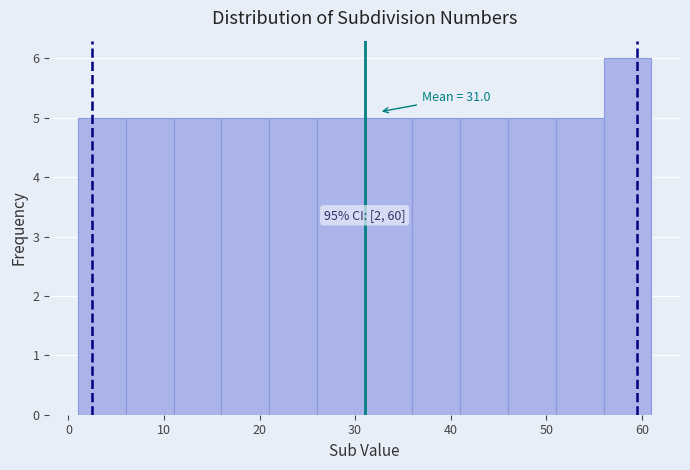

Over which range of the x-axis is the bar tallest?

56 to 61